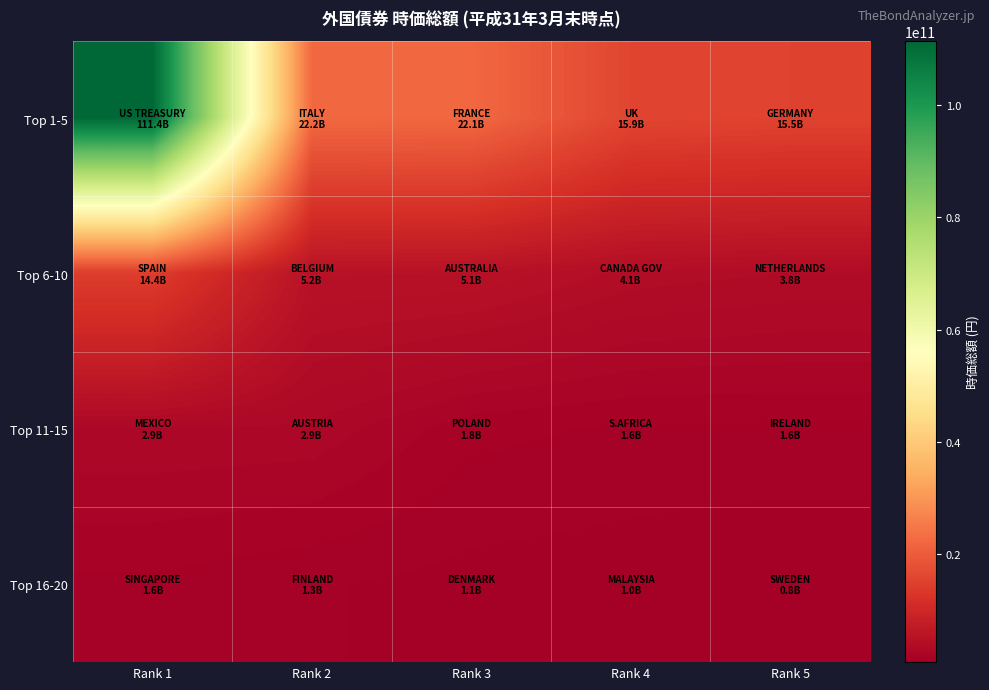

Which has a higher value, Rank 3 or Rank 4?

Rank 3